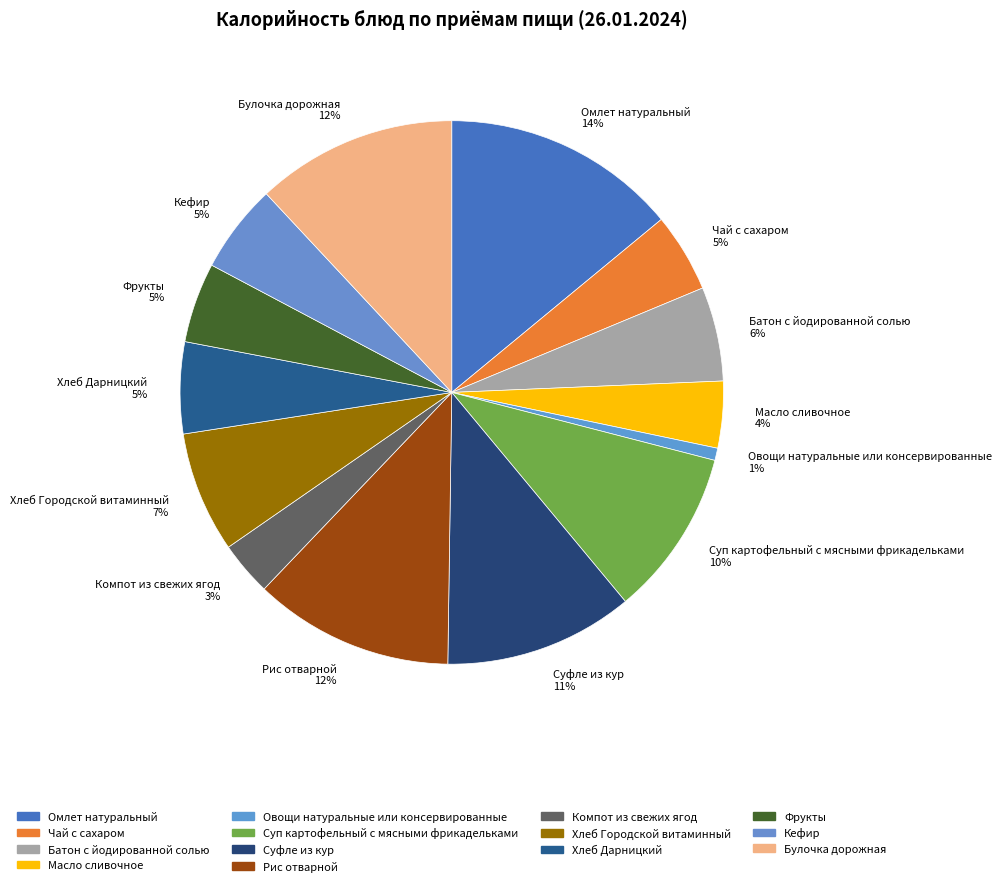

Is there any slice that represents more than half of the pie?

No